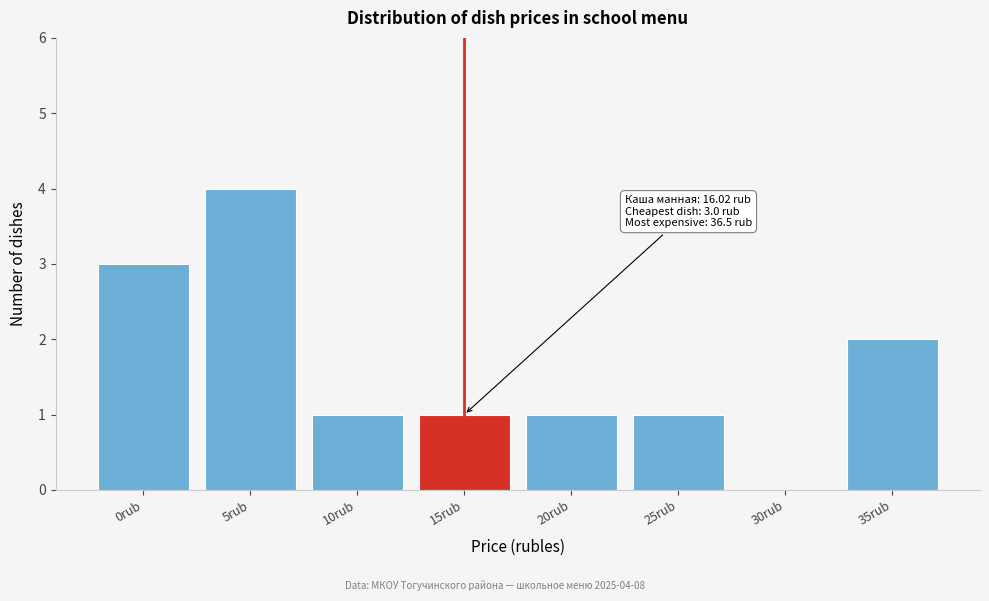

Reading right to left, extract all data points from this chart.

35rub=2	30rub=0	25rub=1	20rub=1	15rub=1	10rub=1	5rub=4	0rub=3